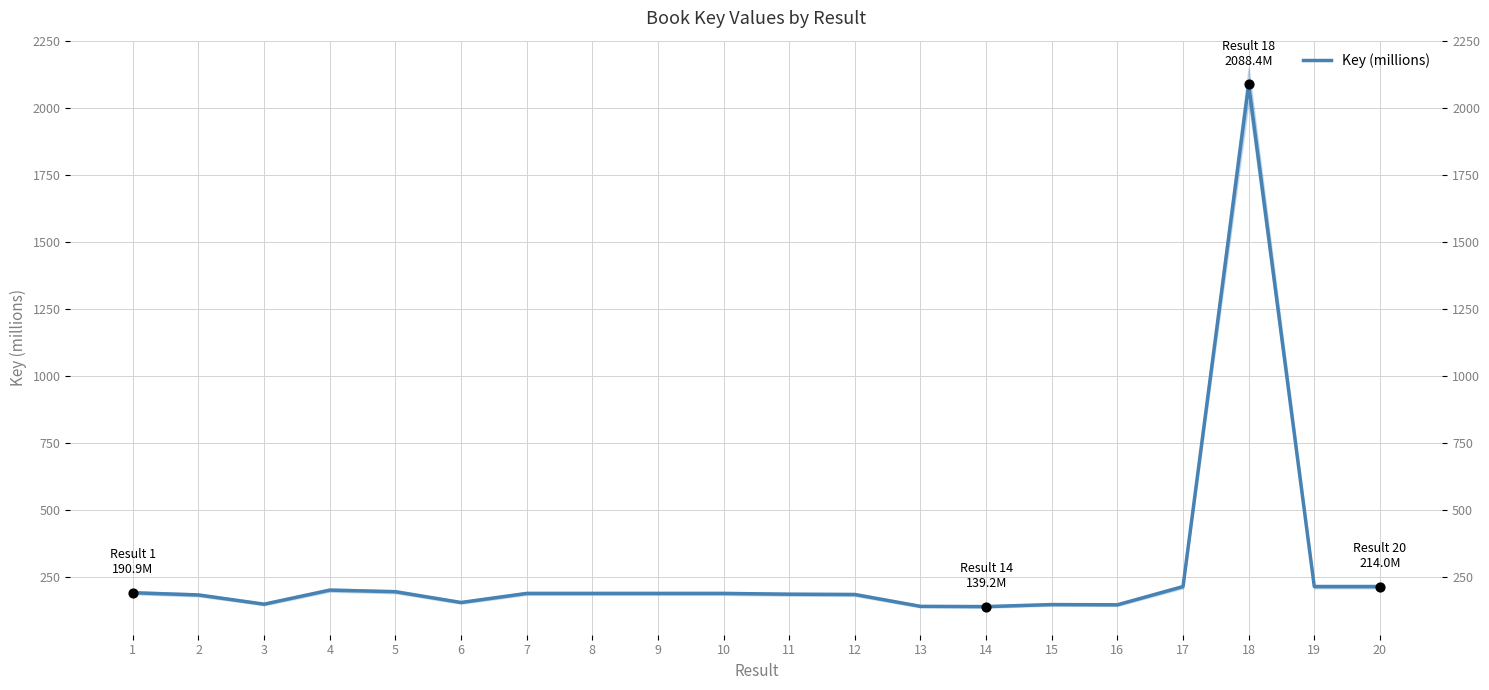

What is the ratio of the value at 5 to the value at 12?

1.1